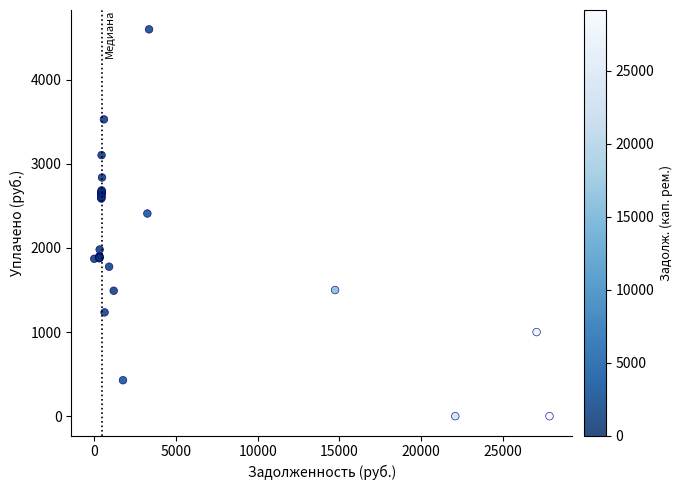

What Y value in the scatter plot is closest to 2300?

2410.0